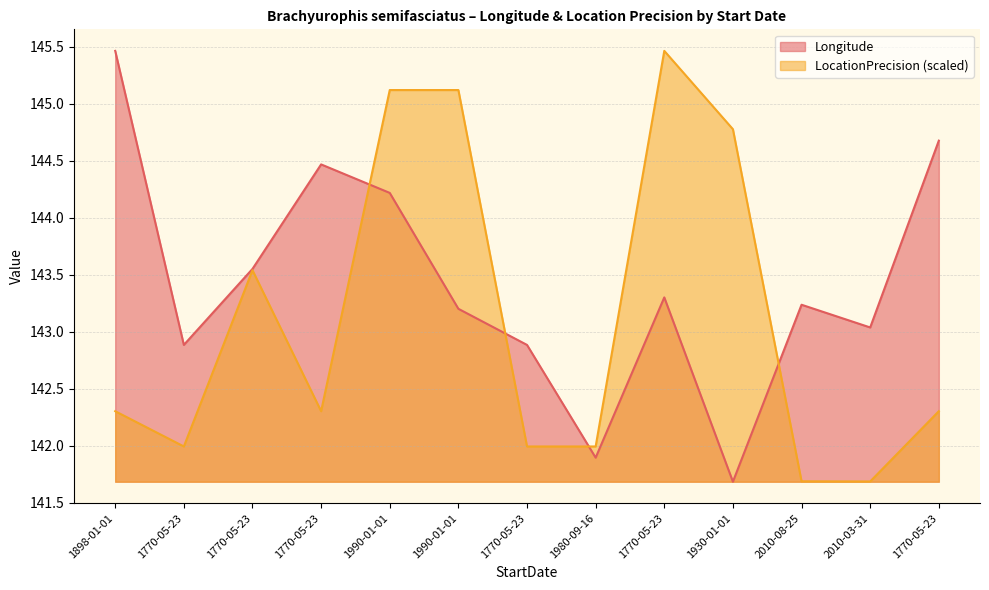

How many times do Longitude and LocationPrecision cross each other?

4